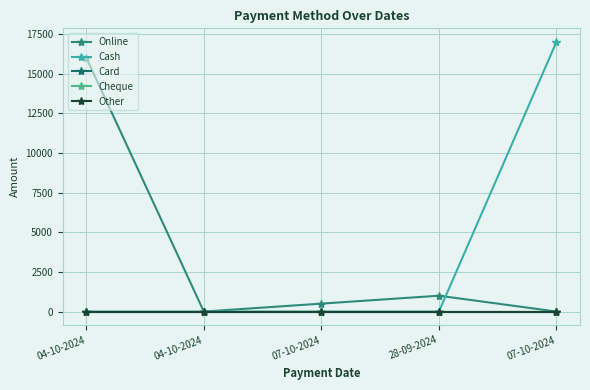

Is this an area chart (filled region under the line)?

No